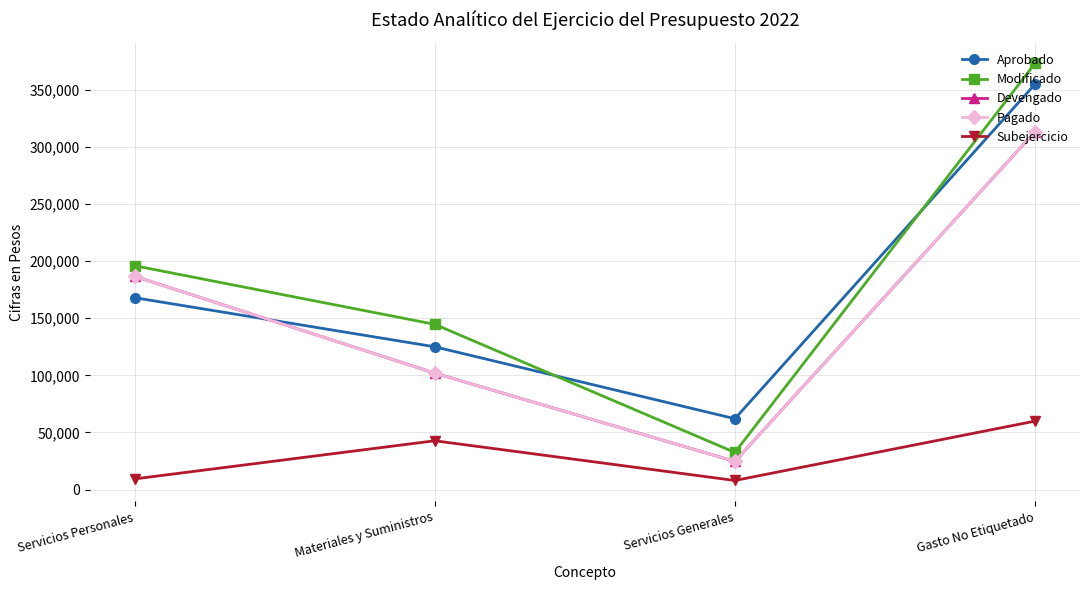

What are all the series names shown in the legend?

Aprobado, Modificado, Devengado, Pagado, Subejercicio